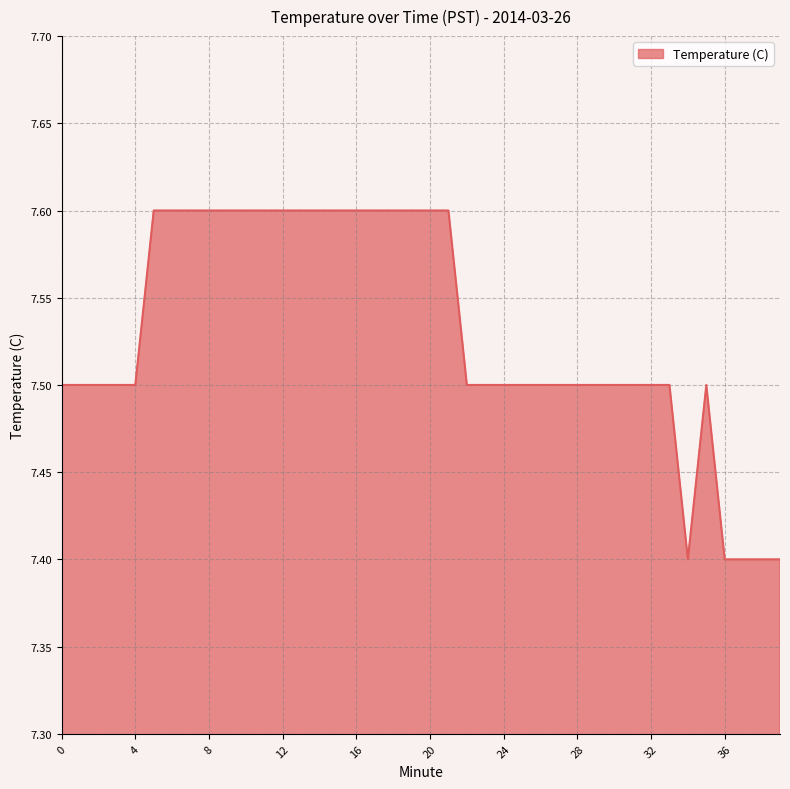

How many lines are shown in the chart?

1